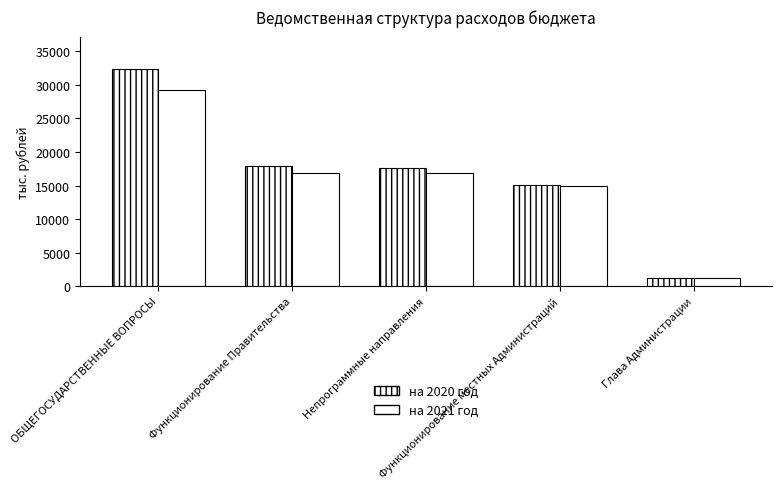

What is the total value across all series at Функционирование местных Администраций?

30090.8